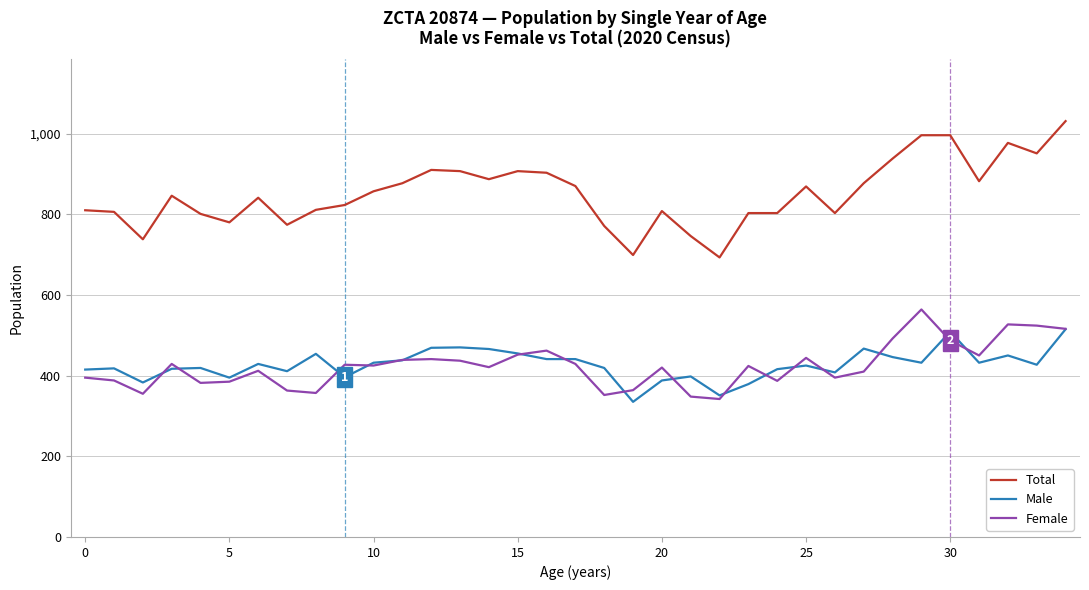

Rank the series by their maximum value, from highest to lowest.

Total, Female, Male